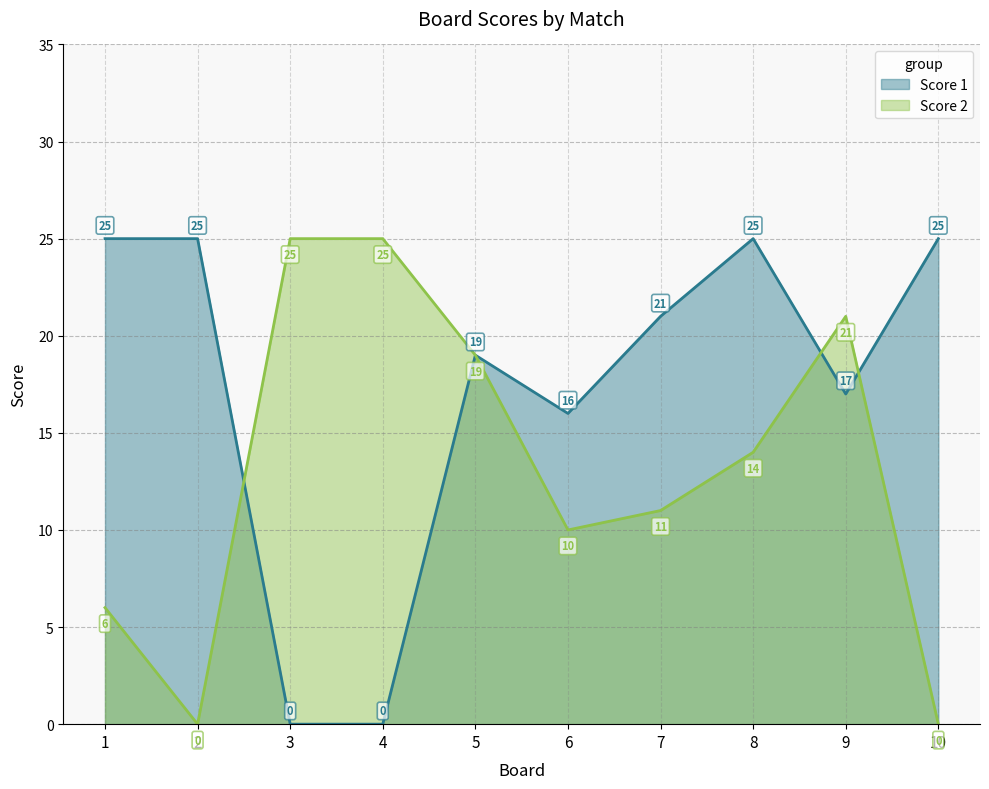

What is the spread (max minus min) of values at 7?

10